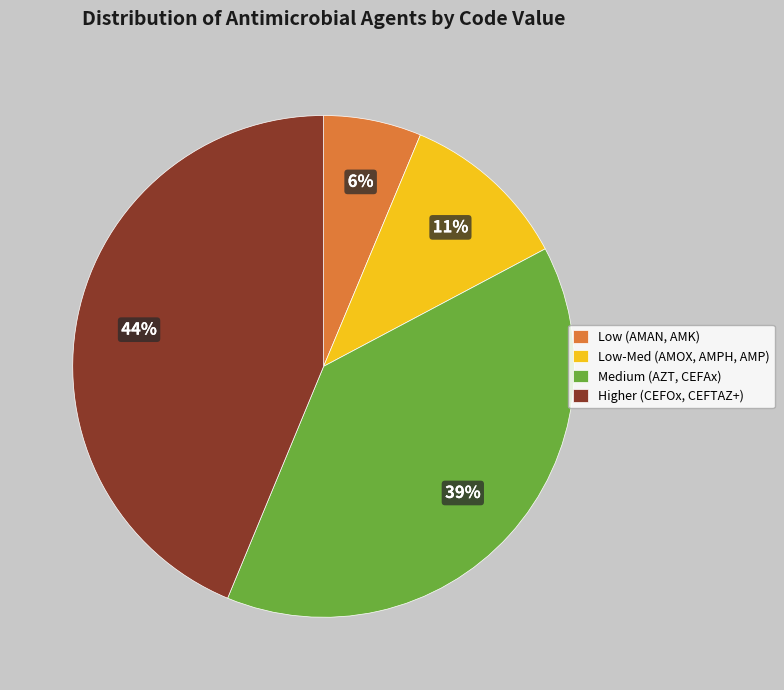

How many slices are in this pie chart?

4